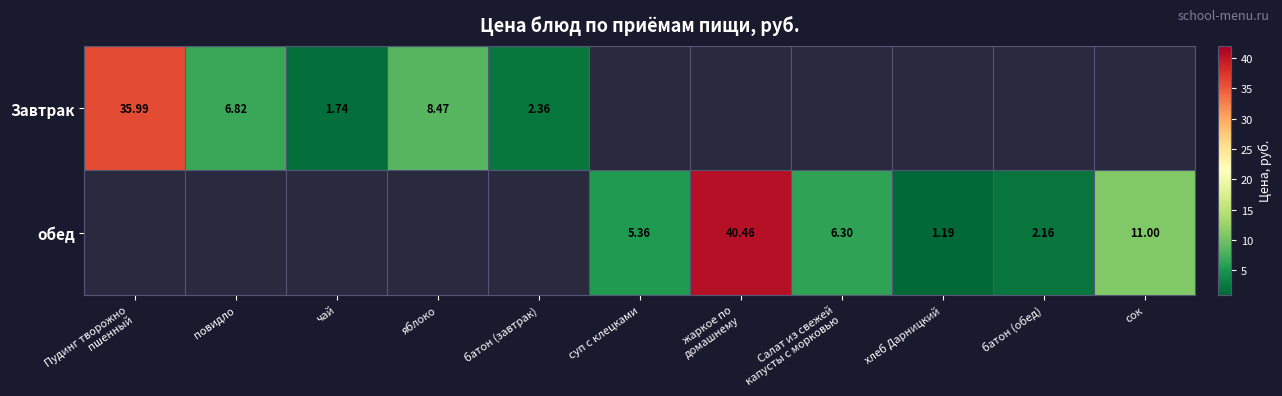

Rank the series by their average value, from highest to lowest.

Завтрак, обед